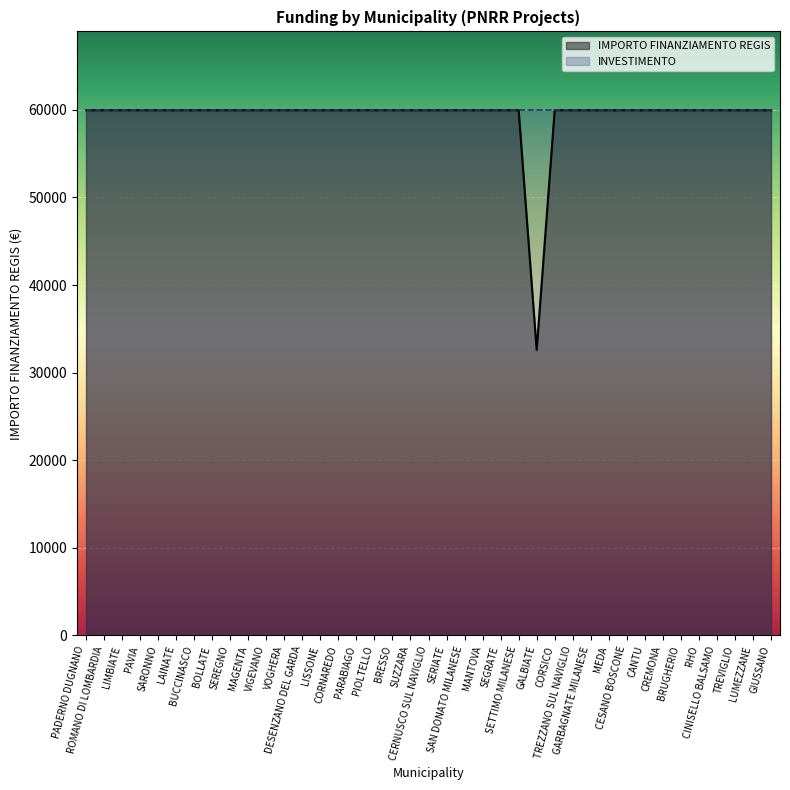

Does the chart display data point markers on the line(s)?

No